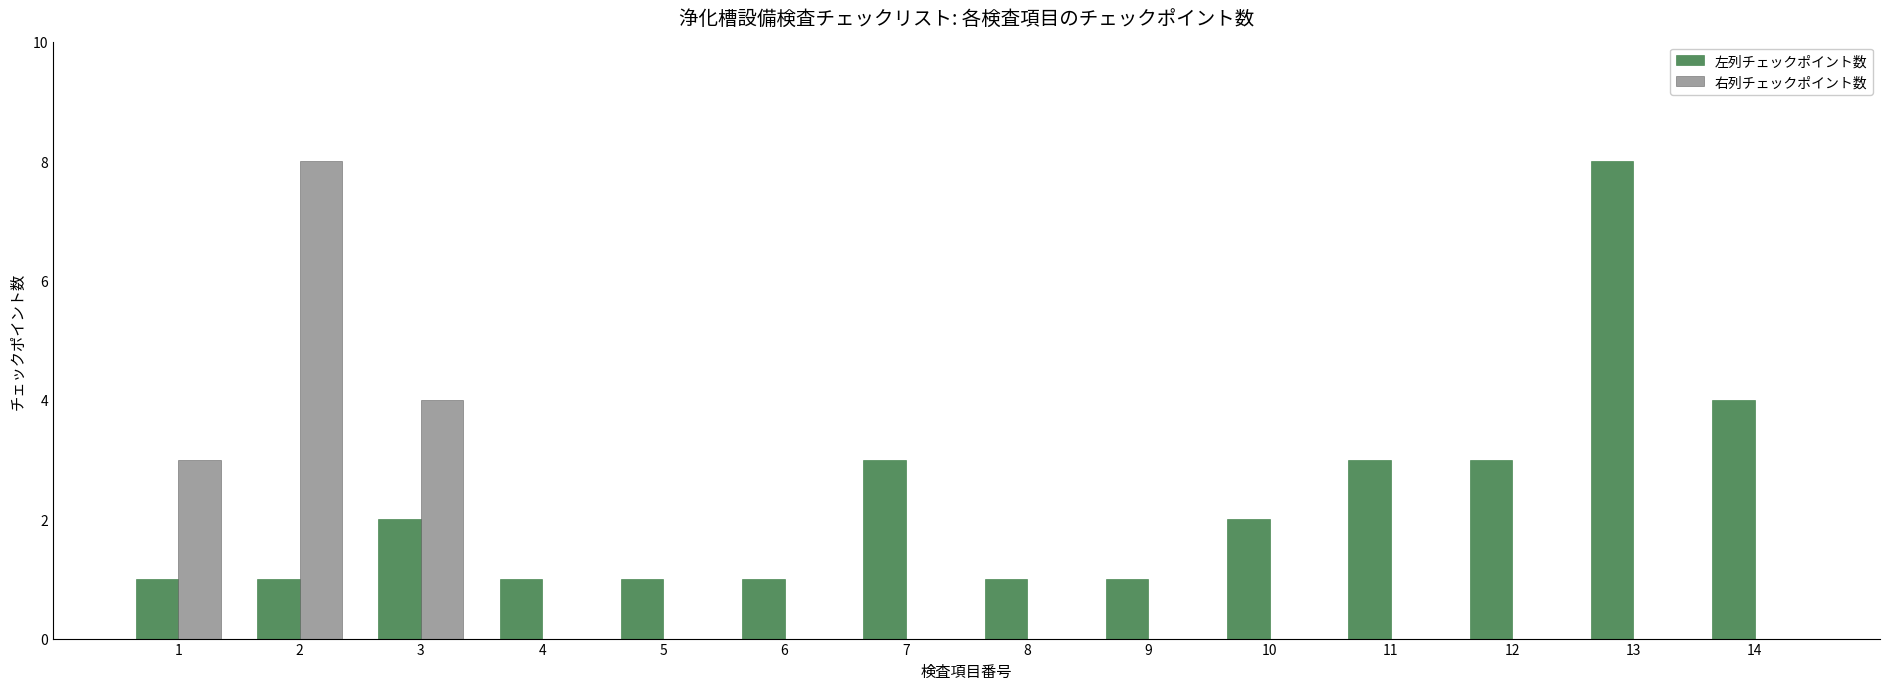

Reading left to right, extract all data points from this chart.

左列チェックポイント数: 1	1	2	1	1	1	3	1	1	2	3	3	8	4
右列チェックポイント数: 3	8	4	0	0	0	0	0	0	0	0	0	0	0